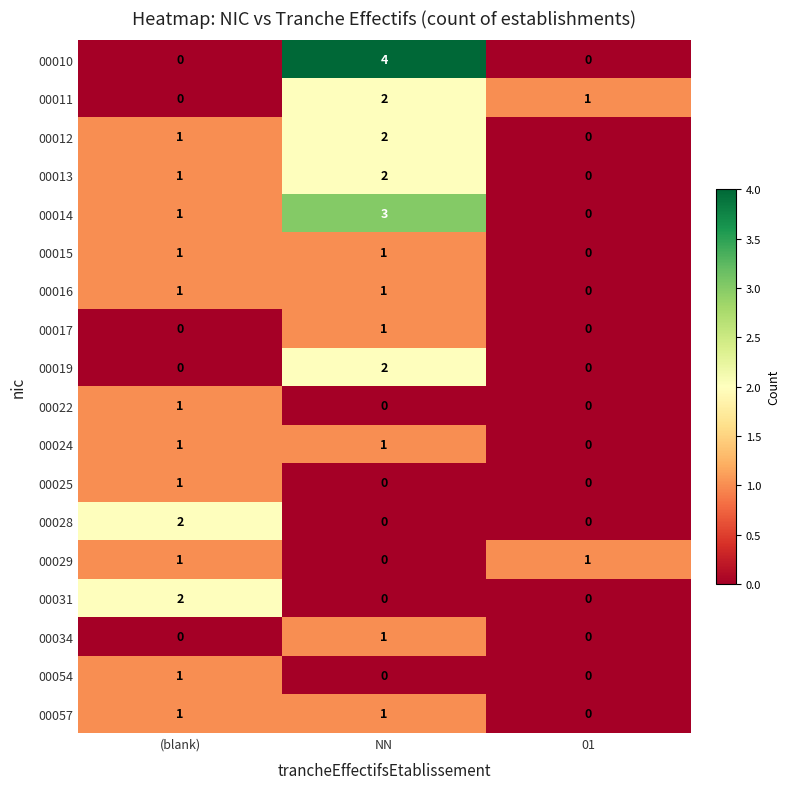

What is the sum of all 00014 values?

4